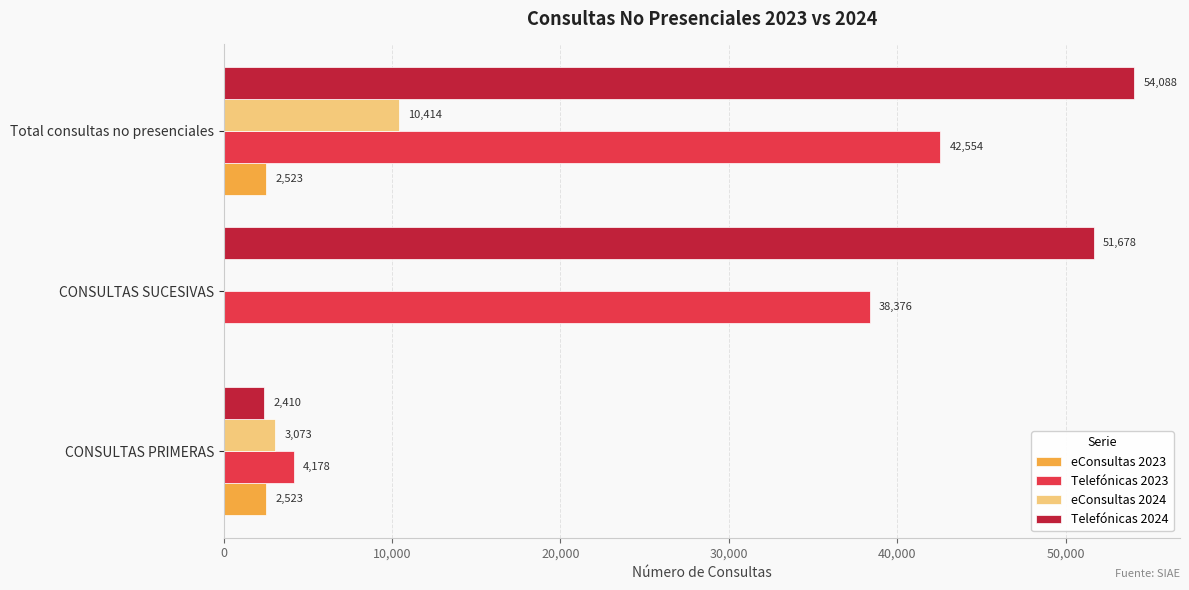

How many eConsultas 2024 values are between 0 and 10414?

3